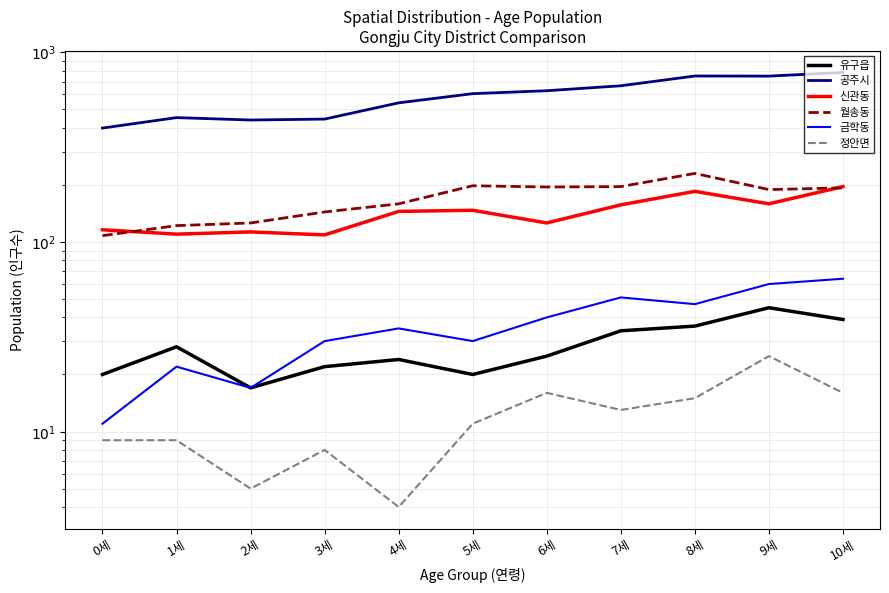

Reading left to right, what are all the values shown in this chart?

유구읍: 0세=20	1세=28	2세=17	3세=22	4세=24	5세=20	6세=25	7세=34	8세=36	9세=45	10세=39
공주시: 0세=399	1세=453	2세=440	3세=445	4세=542	5세=606	6세=628	7세=667	8세=751	9세=750	10세=784
신관동: 0세=116	1세=110	2세=113	3세=109	4세=145	5세=147	6세=126	7세=157	8세=185	9세=159	10세=196
월송동: 0세=108	1세=122	2세=126	3세=144	4세=159	5세=198	6세=195	7세=196	8세=230	9세=189	10세=193
금학동: 0세=11	1세=22	2세=17	3세=30	4세=35	5세=30	6세=40	7세=51	8세=47	9세=60	10세=64
정안면: 0세=9	1세=9	2세=5	3세=8	4세=4	5세=11	6세=16	7세=13	8세=15	9세=25	10세=16